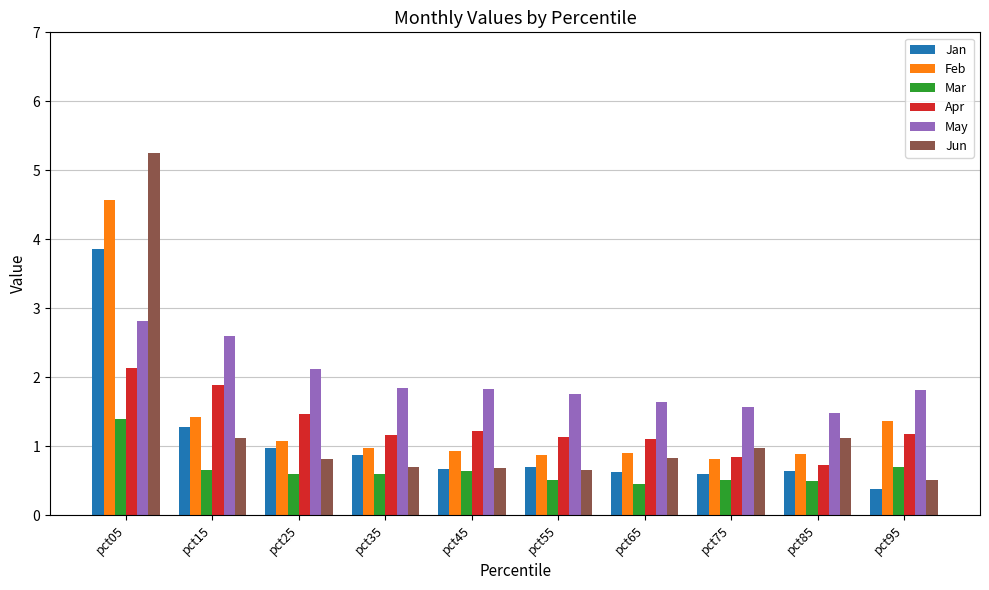

At which category is the sum across all series the highest?

pct05